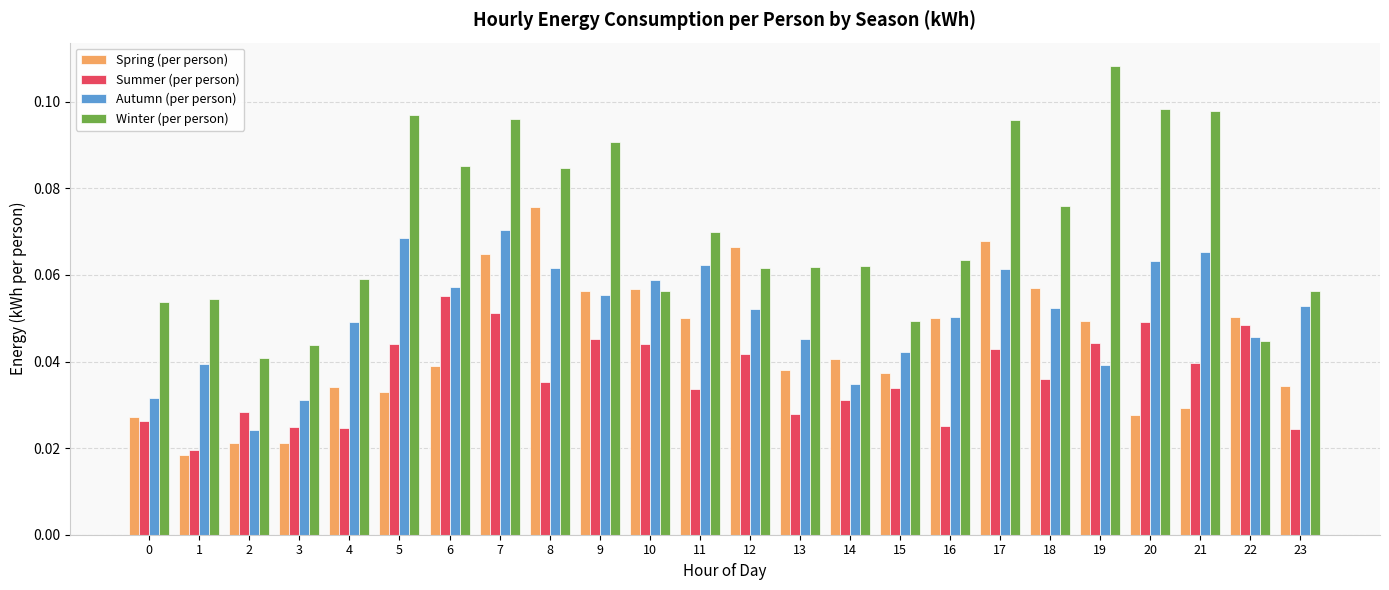

Count the Autumn (per person) values in the range 0 to 1.

24